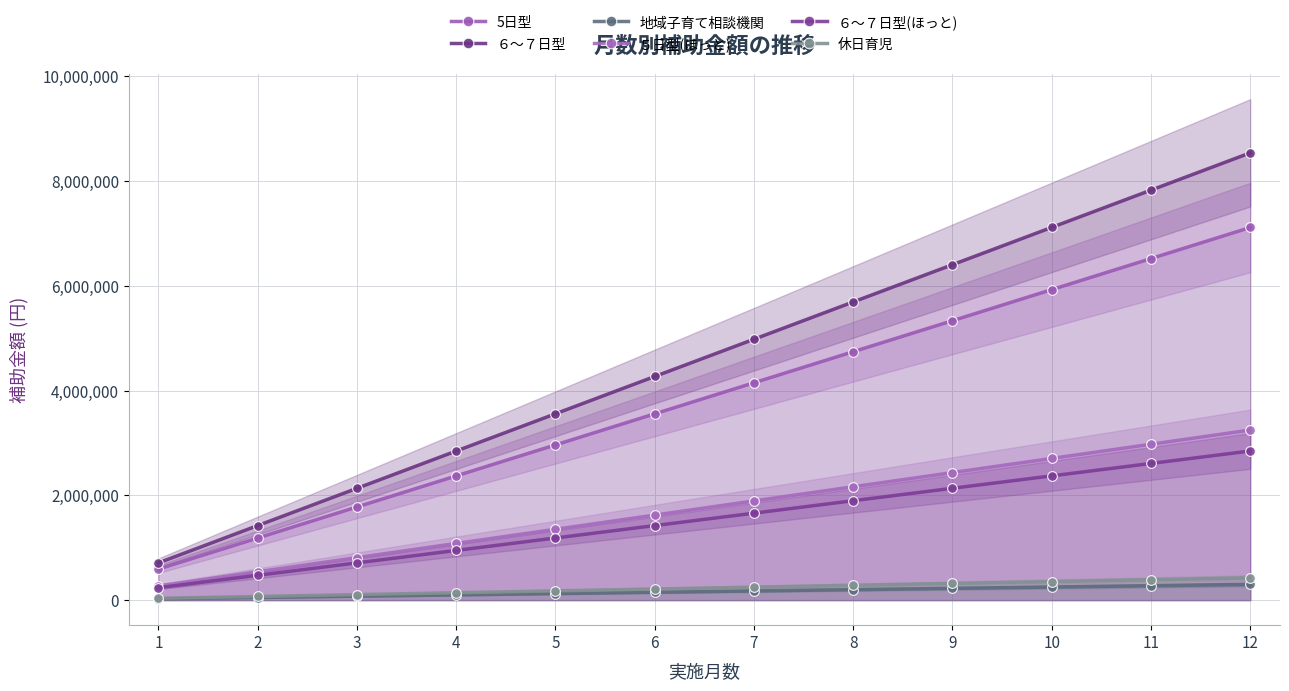

True or false: 地域子育て相談機関 and 休日育児 intersect in this chart.

False